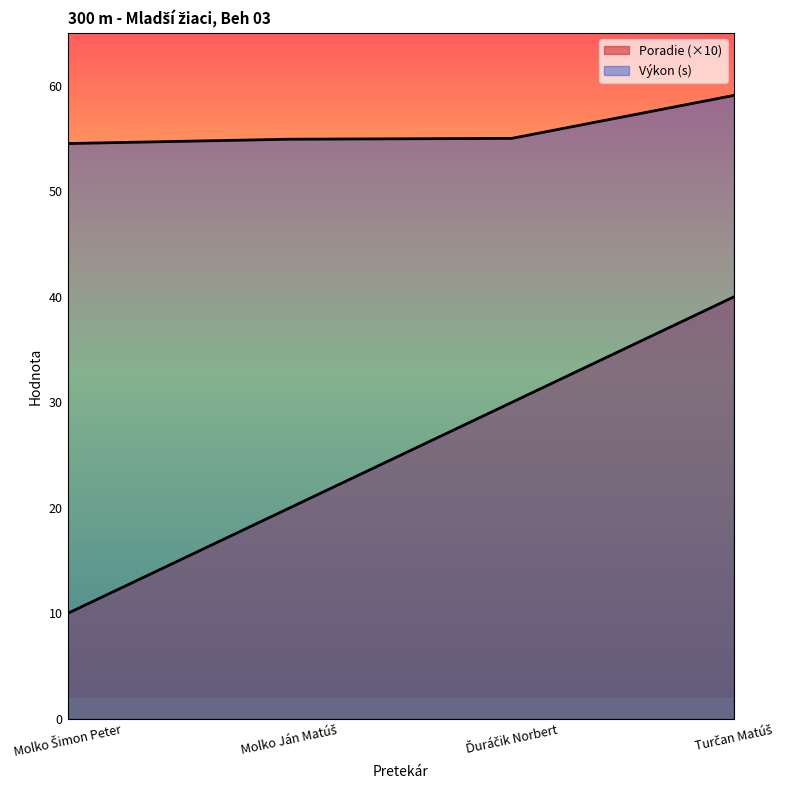

Reading left to right, what are all the values shown in this chart?

Poradie: 10.0	20.0	30.0	40.0
Výkon: 54.5	54.9	55.0	59.1